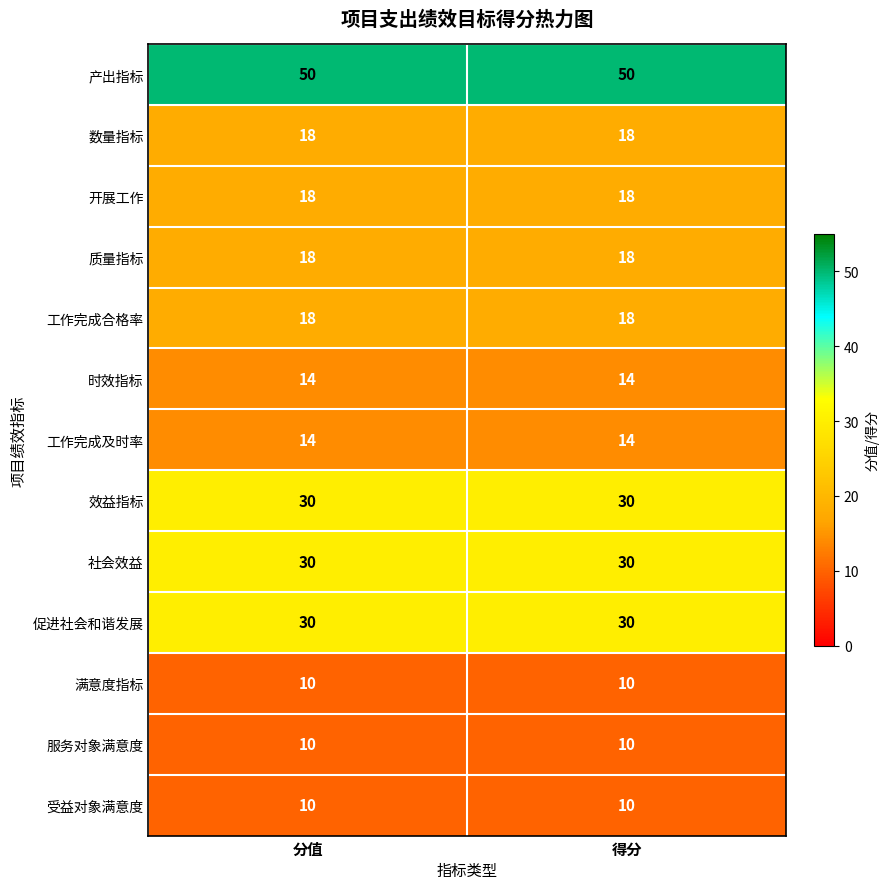

Which series has the largest total across all categories?

产出指标